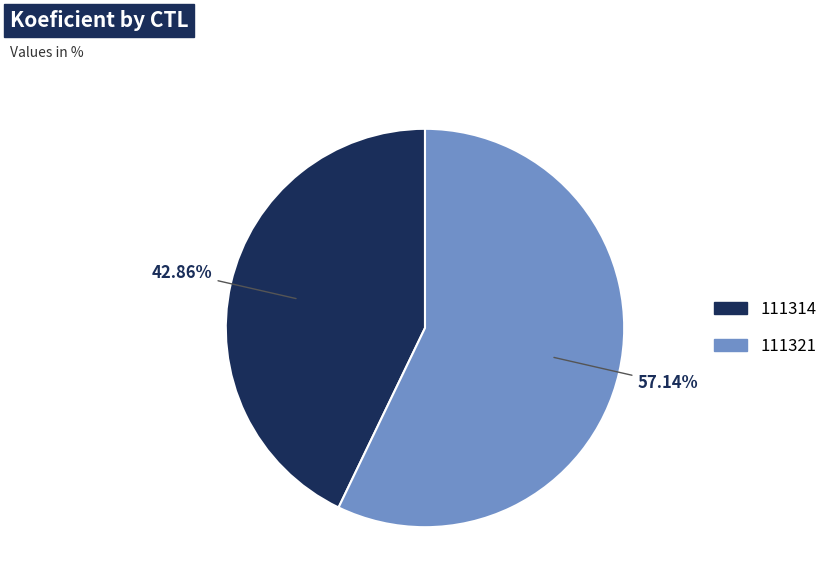

To the nearest percent, what is the difference between the 111321 and 111314 slice percentages?

14%